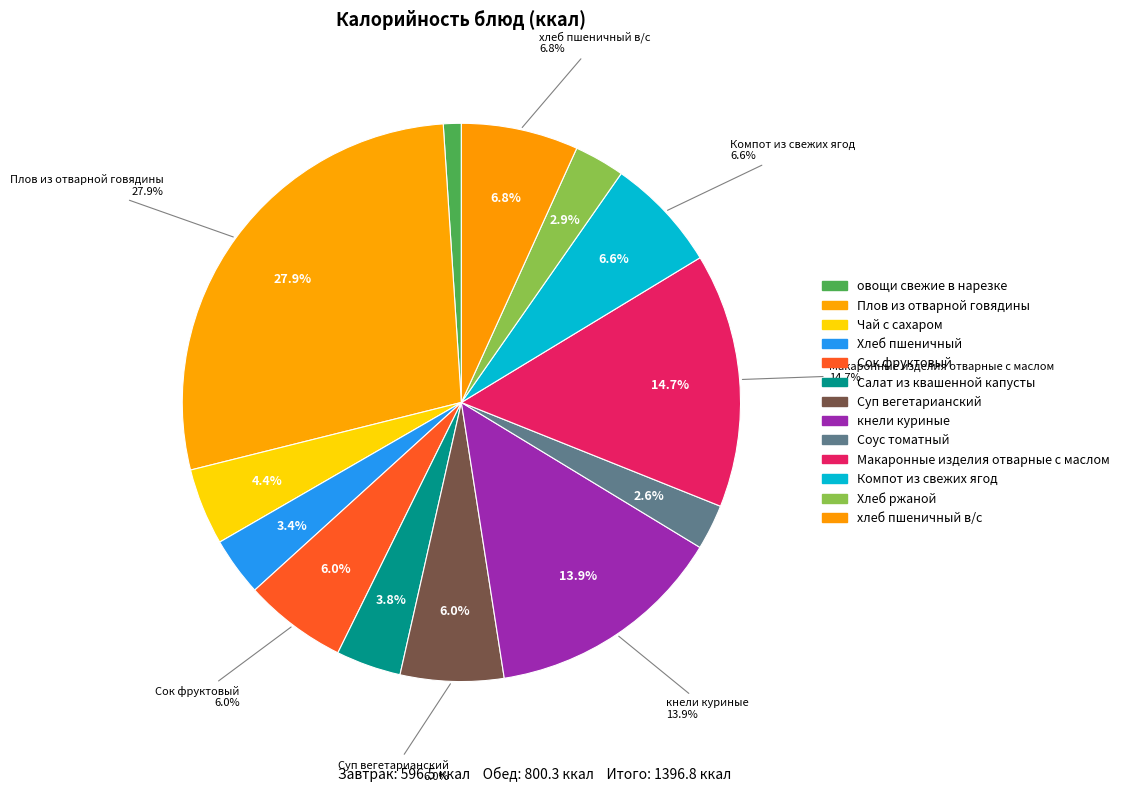

What is the change in value from кнели куриные to Хлеб ржаной?

-152.7